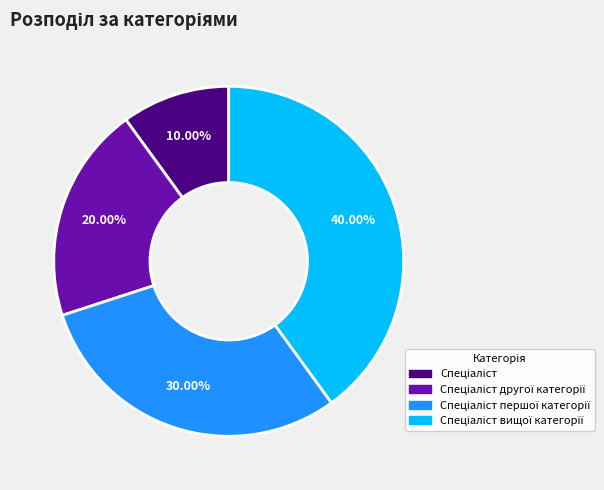

Is there any slice that represents more than half of the pie?

No